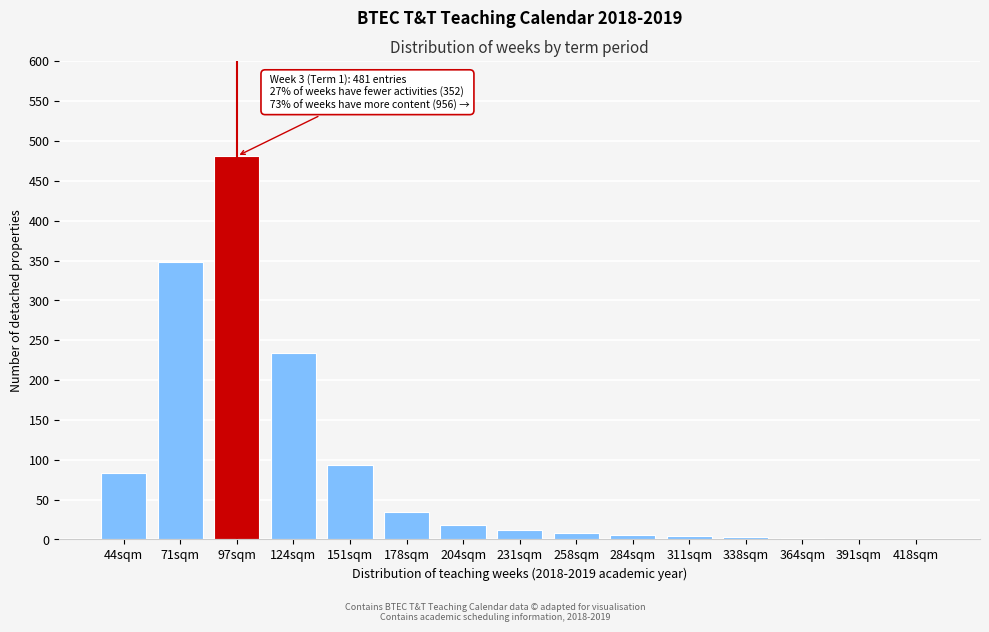

The chart shows a value of 318 at 97sqm. True or false?

False